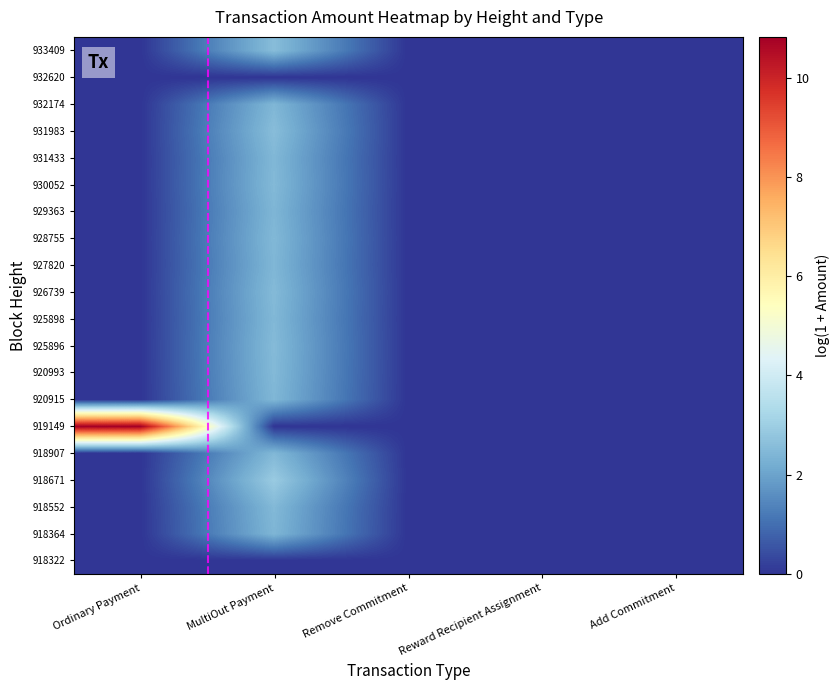

Reading left to right, extract all data points from this chart.

918322: Ordinary Payment=0.0	MultiOut Payment=0.0	Remove Commitment=0.0	Reward Recipient Assignment=0.0	Add Commitment=0.0
918364: Ordinary Payment=0.0	MultiOut Payment=2.4	Remove Commitment=0.0	Reward Recipient Assignment=0.0	Add Commitment=0.0
918552: Ordinary Payment=0.0	MultiOut Payment=2.5	Remove Commitment=0.0	Reward Recipient Assignment=0.0	Add Commitment=0.0
918671: Ordinary Payment=0.0	MultiOut Payment=2.9	Remove Commitment=0.0	Reward Recipient Assignment=0.0	Add Commitment=0.0
918907: Ordinary Payment=0.0	MultiOut Payment=2.5	Remove Commitment=0.0	Reward Recipient Assignment=0.0	Add Commitment=0.0
919149: Ordinary Payment=10.8	MultiOut Payment=0.0	Remove Commitment=0.0	Reward Recipient Assignment=0.0	Add Commitment=0.0
920915: Ordinary Payment=0.0	MultiOut Payment=2.4	Remove Commitment=0.0	Reward Recipient Assignment=0.0	Add Commitment=0.0
920993: Ordinary Payment=0.0	MultiOut Payment=2.5	Remove Commitment=0.0	Reward Recipient Assignment=0.0	Add Commitment=0.0
925896: Ordinary Payment=0.0	MultiOut Payment=2.5	Remove Commitment=0.0	Reward Recipient Assignment=0.0	Add Commitment=0.0
925898: Ordinary Payment=0.0	MultiOut Payment=2.5	Remove Commitment=0.0	Reward Recipient Assignment=0.0	Add Commitment=0.0
926739: Ordinary Payment=0.0	MultiOut Payment=2.5	Remove Commitment=0.0	Reward Recipient Assignment=0.0	Add Commitment=0.0
927820: Ordinary Payment=0.0	MultiOut Payment=2.4	Remove Commitment=0.0	Reward Recipient Assignment=0.0	Add Commitment=0.0
928755: Ordinary Payment=0.0	MultiOut Payment=2.5	Remove Commitment=0.0	Reward Recipient Assignment=0.0	Add Commitment=0.0
929363: Ordinary Payment=0.0	MultiOut Payment=2.4	Remove Commitment=0.0	Reward Recipient Assignment=0.0	Add Commitment=0.0
930052: Ordinary Payment=0.0	MultiOut Payment=2.5	Remove Commitment=0.0	Reward Recipient Assignment=0.0	Add Commitment=0.0
931433: Ordinary Payment=0.0	MultiOut Payment=2.4	Remove Commitment=0.0	Reward Recipient Assignment=0.0	Add Commitment=0.0
931983: Ordinary Payment=0.0	MultiOut Payment=2.6	Remove Commitment=0.0	Reward Recipient Assignment=0.0	Add Commitment=0.0
932174: Ordinary Payment=0.0	MultiOut Payment=2.4	Remove Commitment=0.0	Reward Recipient Assignment=0.0	Add Commitment=0.0
932620: Ordinary Payment=0.0	MultiOut Payment=0.0	Remove Commitment=0.0	Reward Recipient Assignment=0.0	Add Commitment=0.0
933409: Ordinary Payment=0.0	MultiOut Payment=2.6	Remove Commitment=0.0	Reward Recipient Assignment=0.0	Add Commitment=0.0